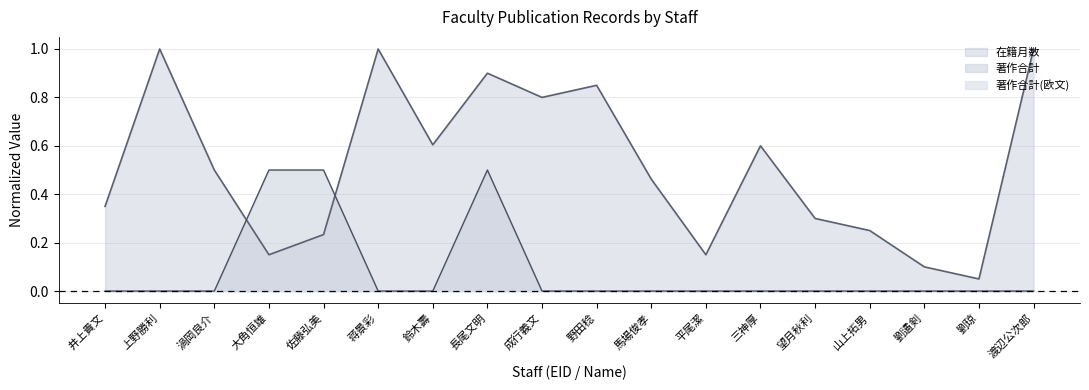

What is the sum of all 著作合計 values?

1.5